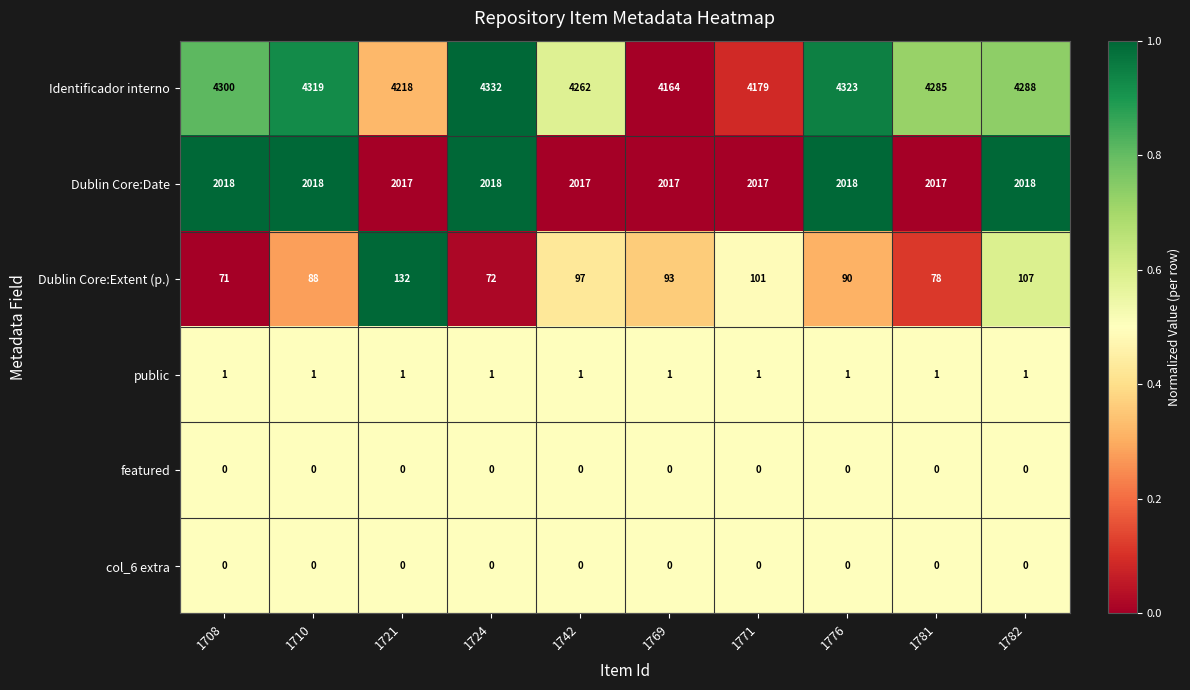

The public series shows 2 at 1782. True or false?

False